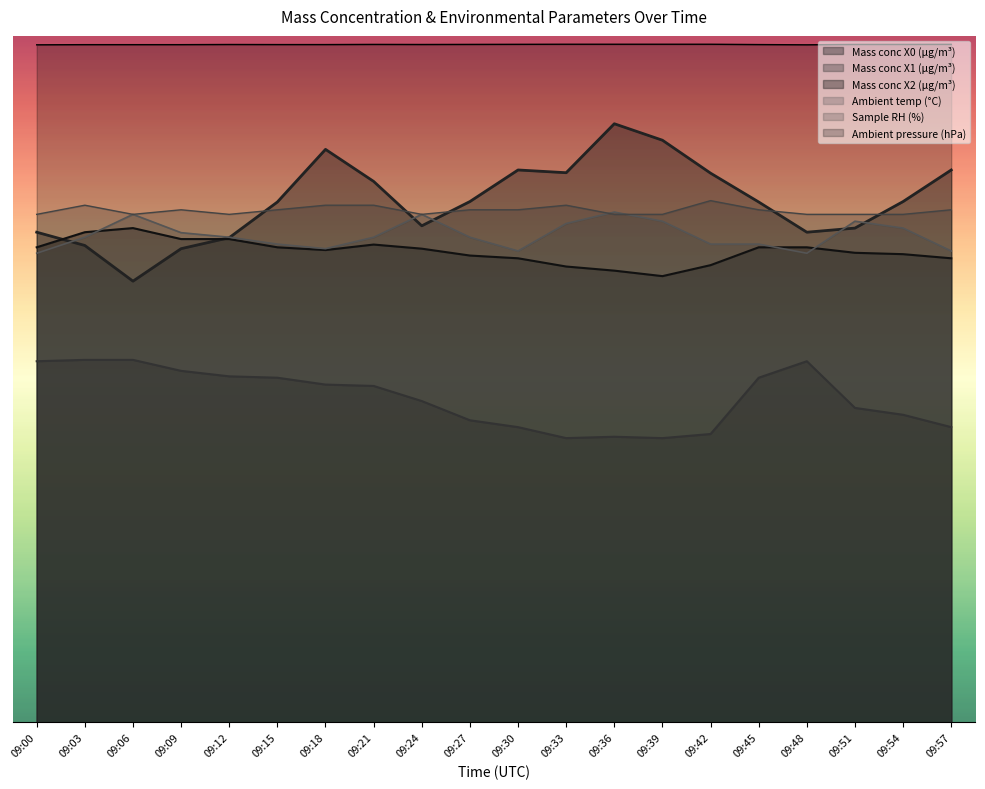

What is the value of the Ambient pressure (hPa) point at the 10th from the left?

819.7